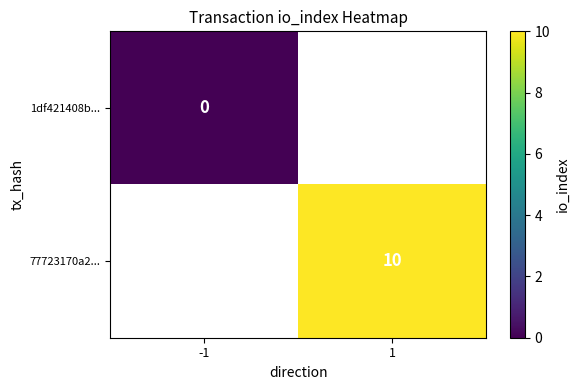

Rank the series by their maximum value, from lowest to highest.

1df421408b..., 77723170a2...